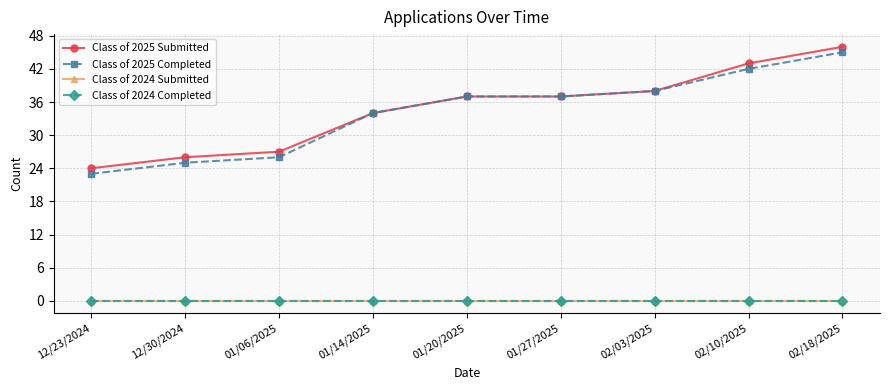

Is this an area chart (filled region under the line)?

No